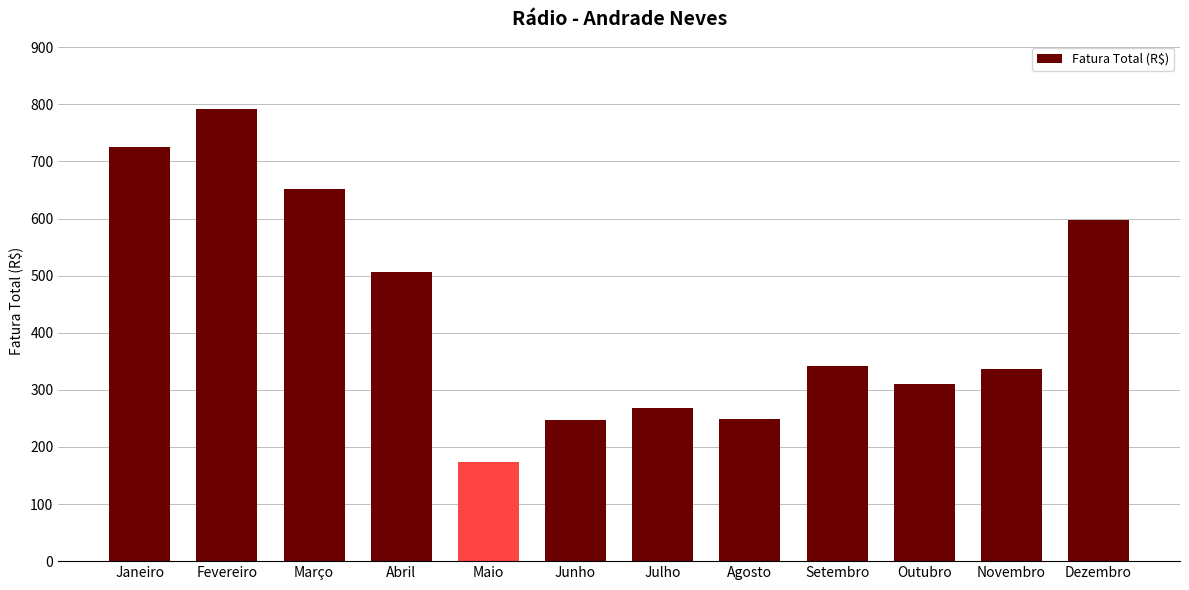

What is the minimum value shown in the chart?

172.8